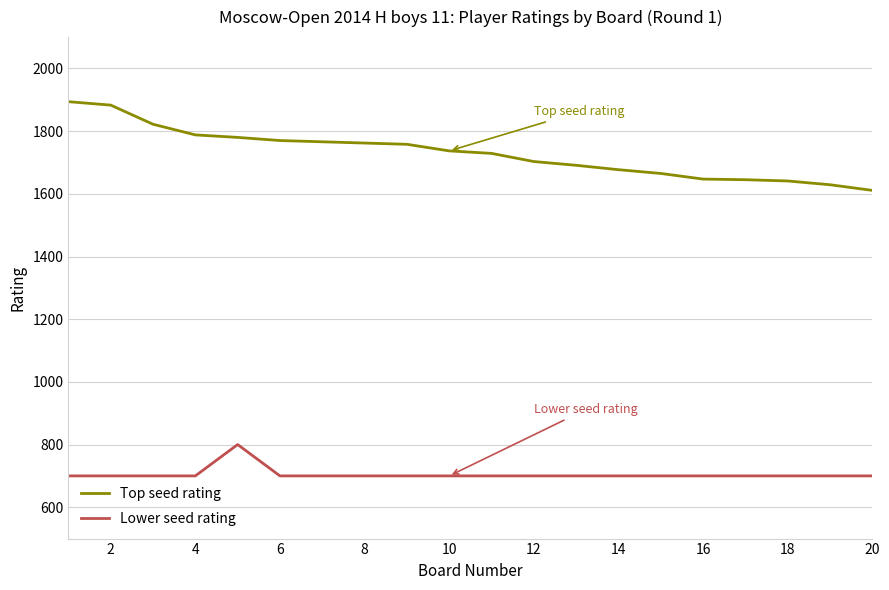

True or false: Top seed rating and Lower seed rating cross at least once.

False